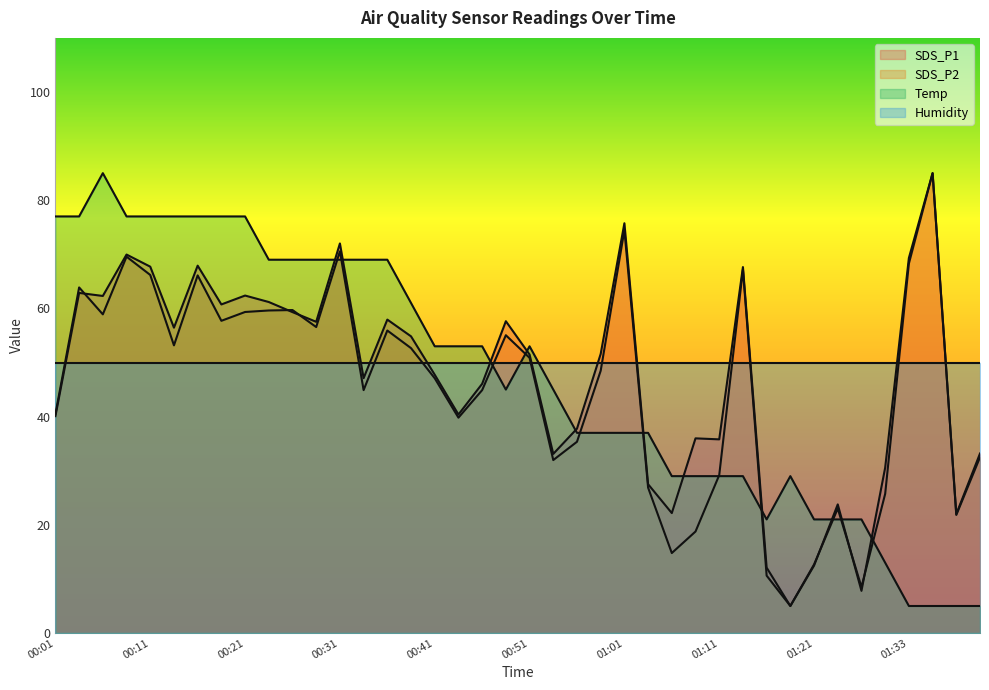

How many times do SDS_P1 and SDS_P2 cross each other?

6